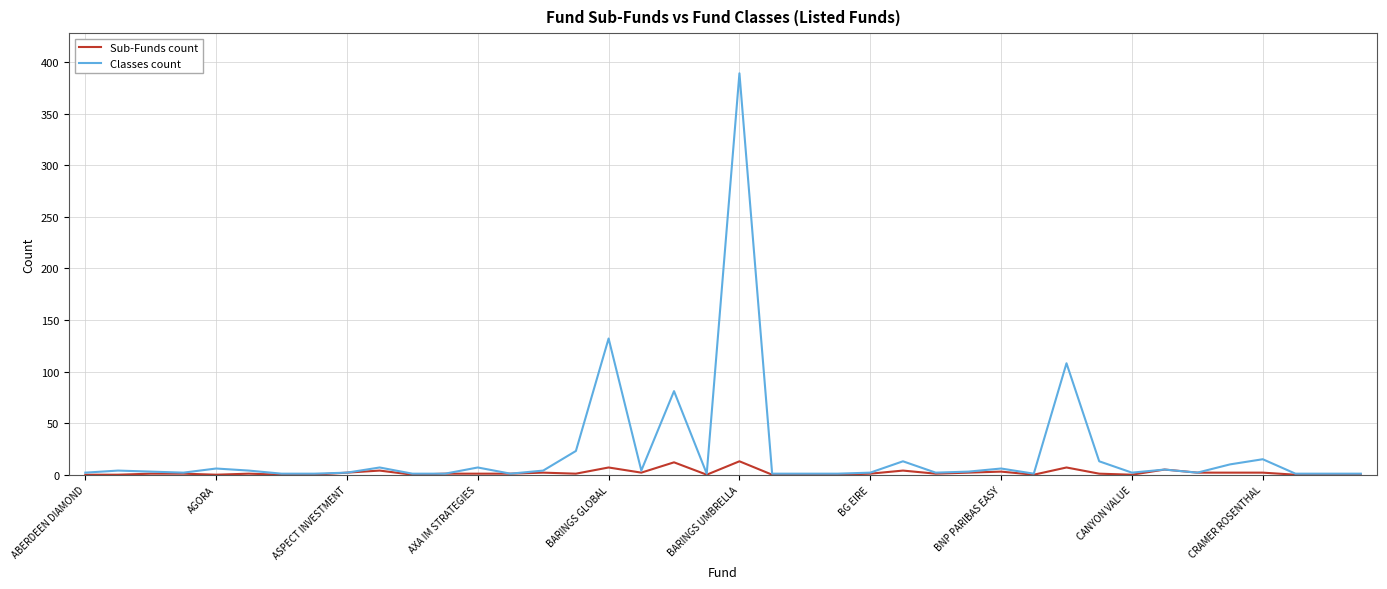

True or false: Classes count has more than 2 interior local peaks.

True